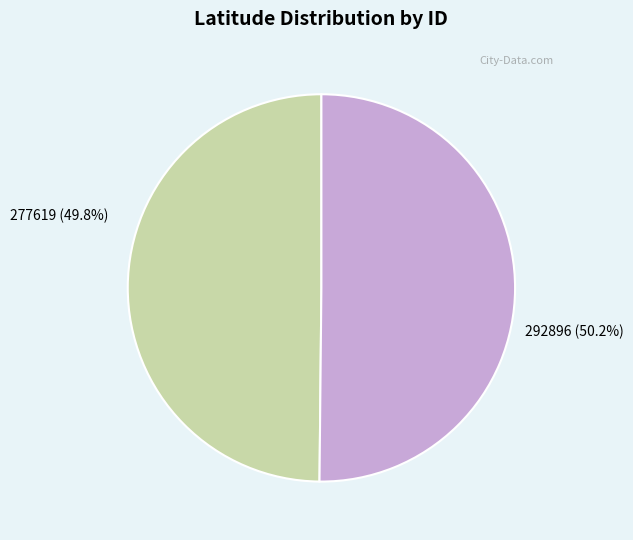

What percentage is the 277619 slice, to the nearest percent?

50%